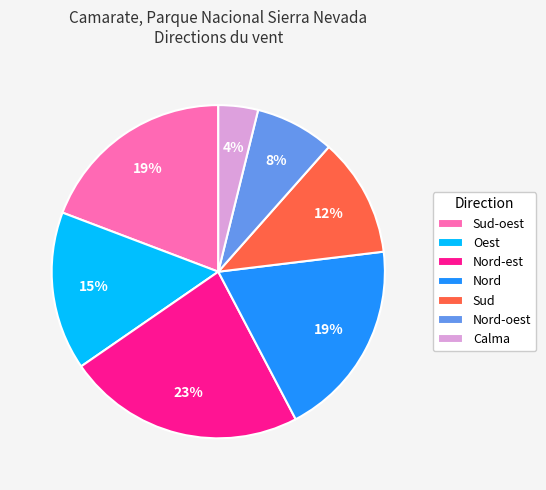

To the nearest percent, what is the difference between the Sud-oest and Nord-est slice percentages?

4%